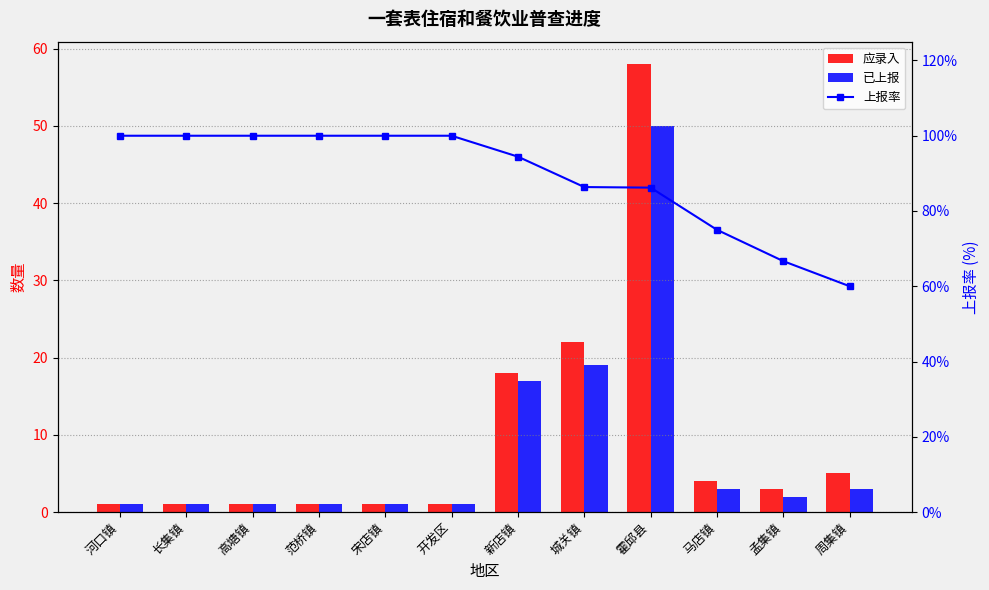

How many values in the 应录入 series are below 3?

6